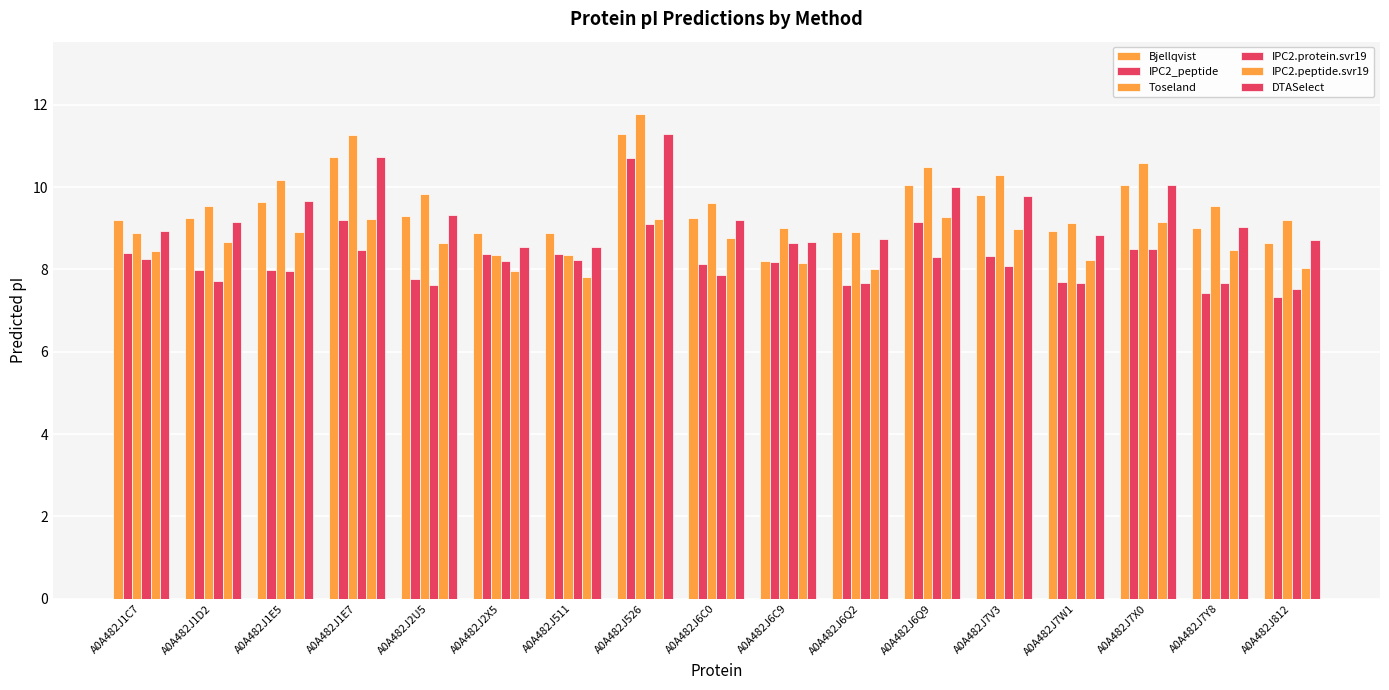

What is the spread (max minus min) of values at A0A482J1E7?

2.8